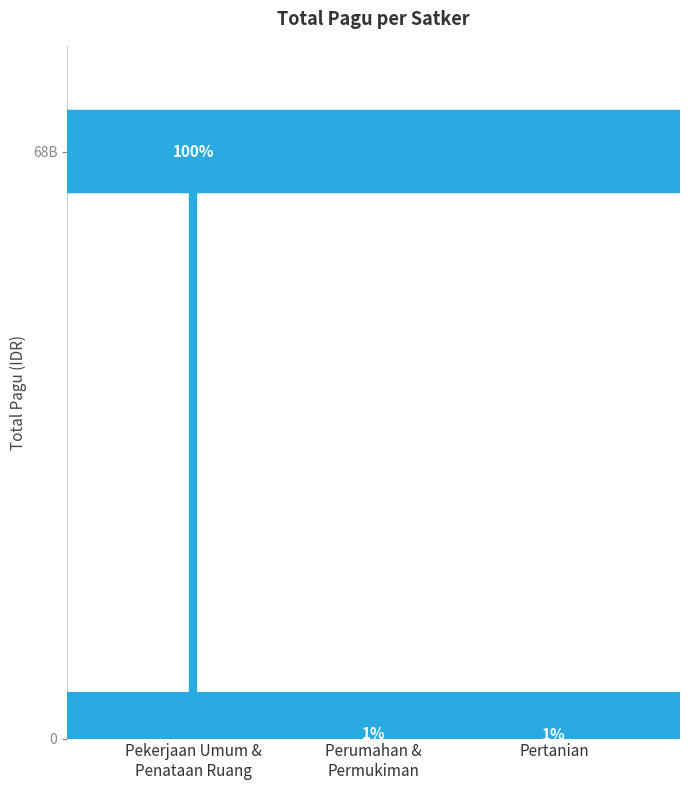

Does the chart contain any negative values?

No